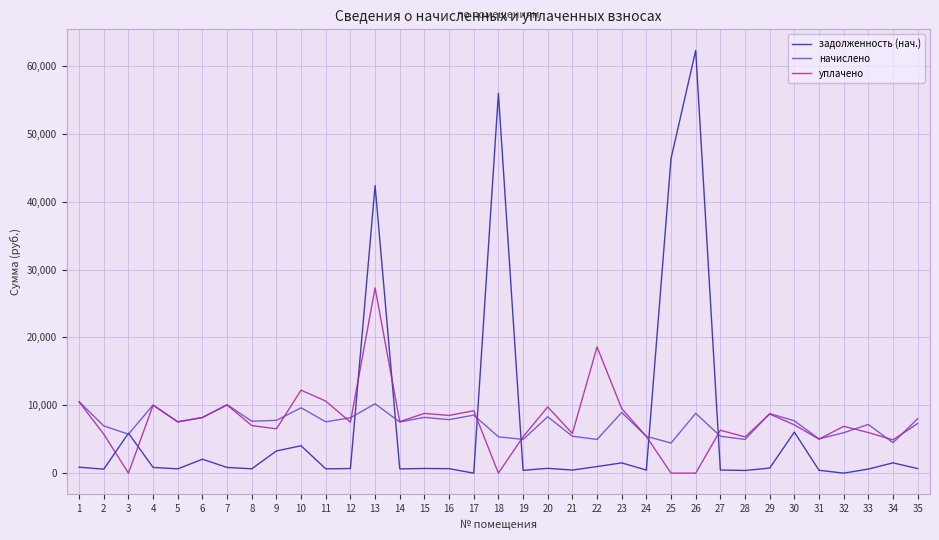

The value of уплачено at 10 is 7847.5. True or false?

False